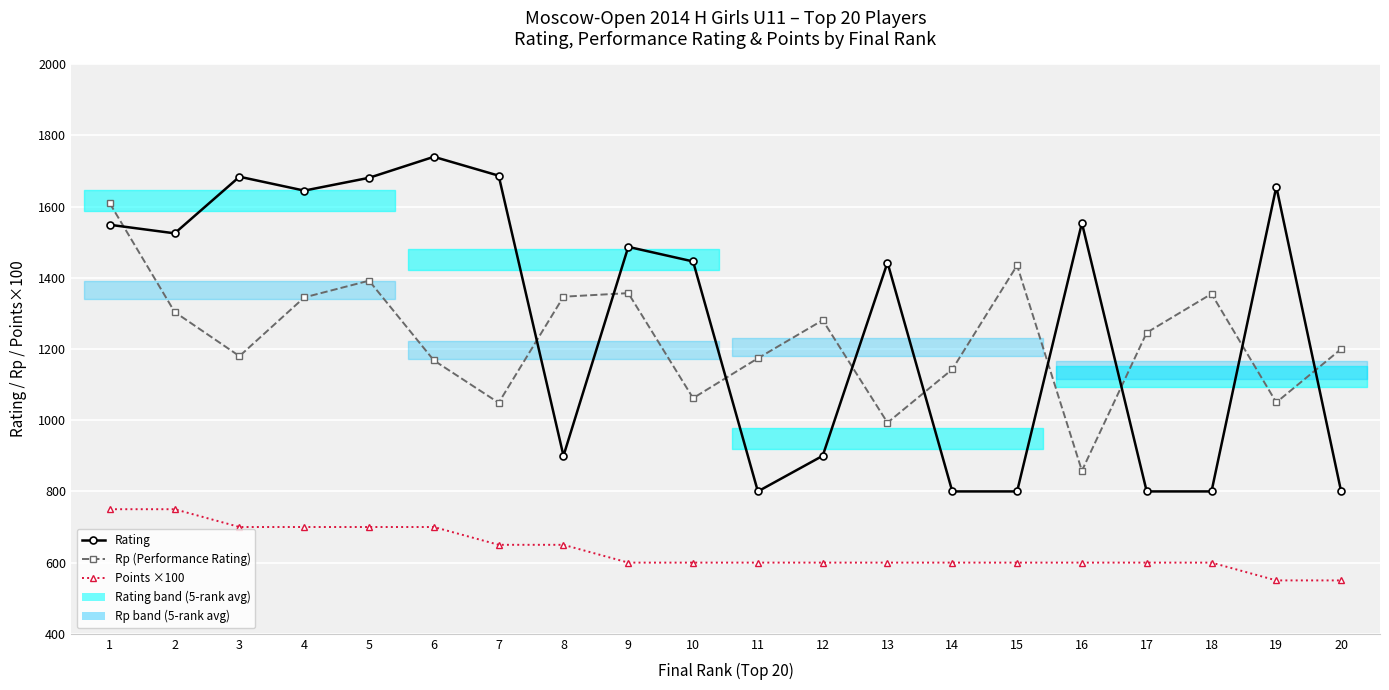

At which category is the sum across all series the highest?

1